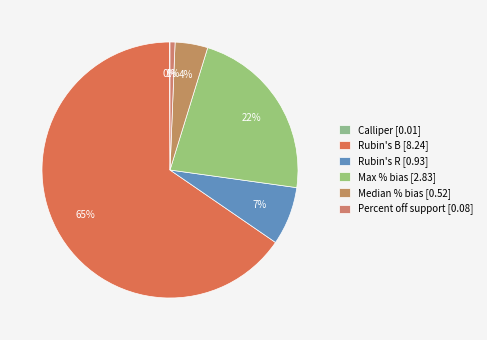

What is the smallest slice in the pie chart?

Calliper